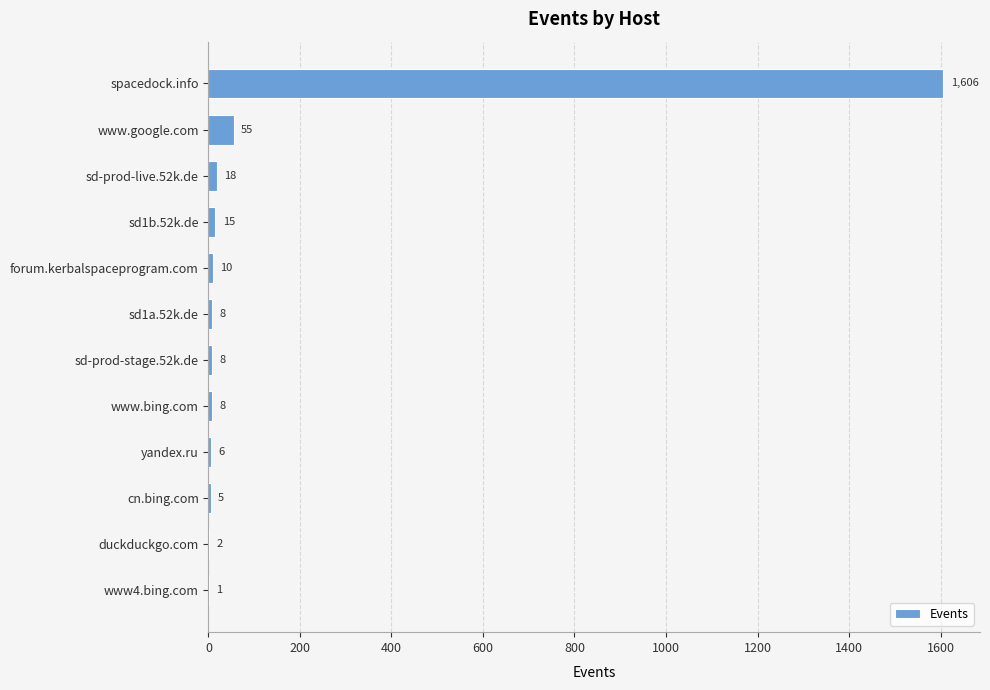

Does the chart contain stacked bars?

No